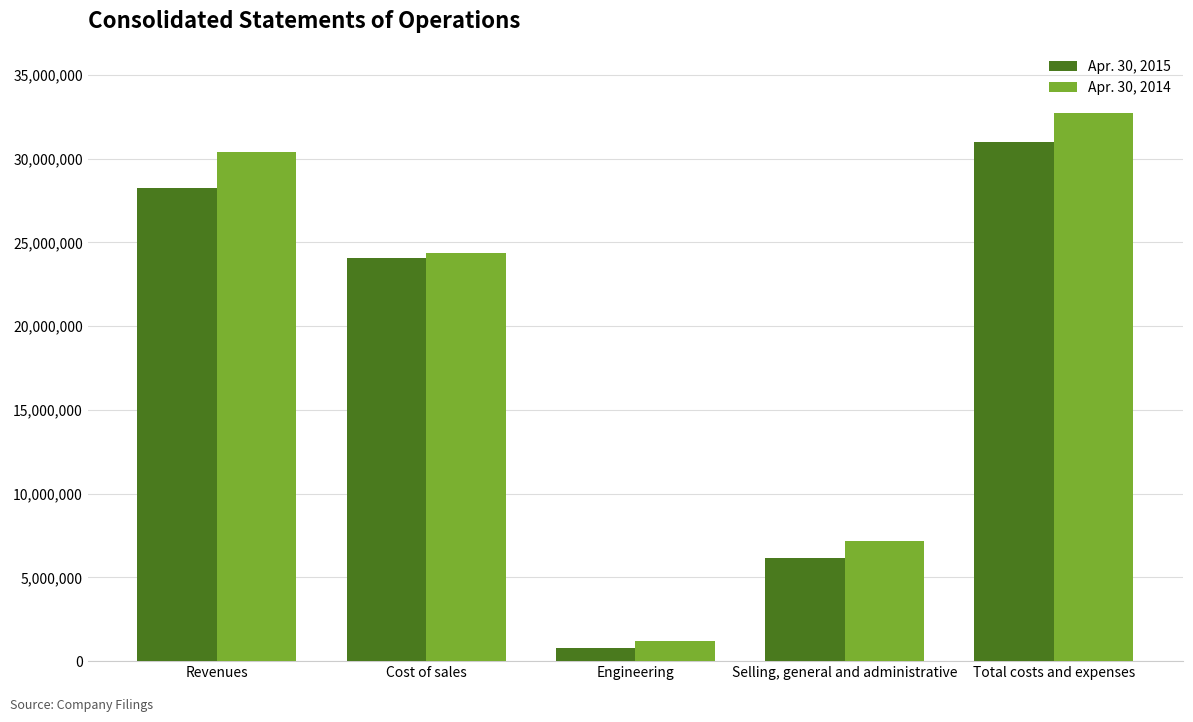

Is it true that Apr. 30, 2015 equals 13020601 at Total costs and expenses?

False